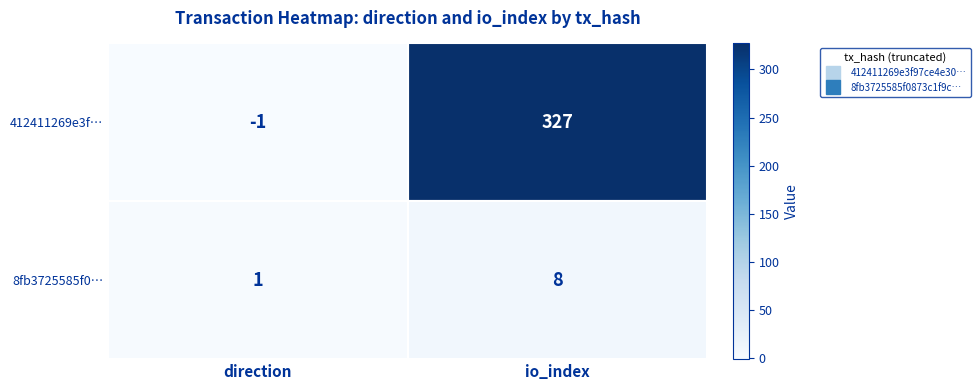

The value of 412411269e3f… at direction is 0. True or false?

False